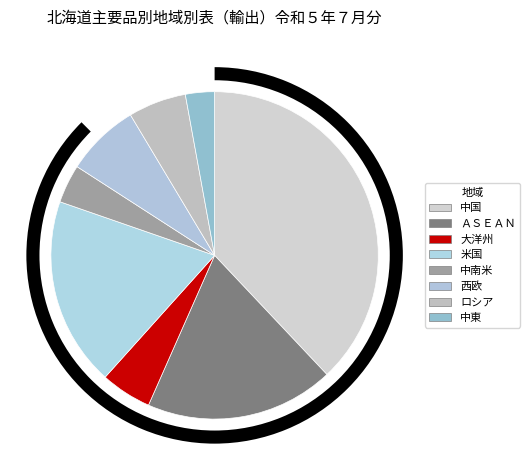

What is the change in value from ＡＳＥＡＮ to 中南米?

-4018676